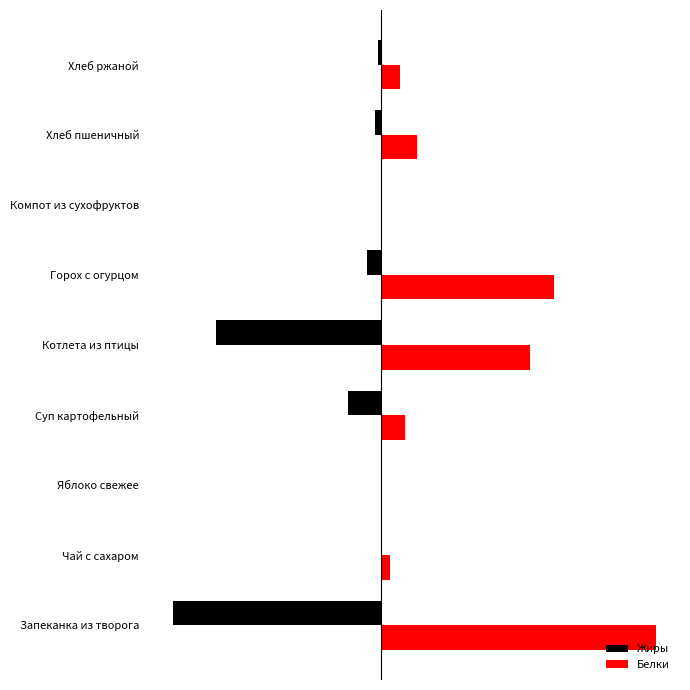

What are all the series names shown in the legend?

Жиры, Белки